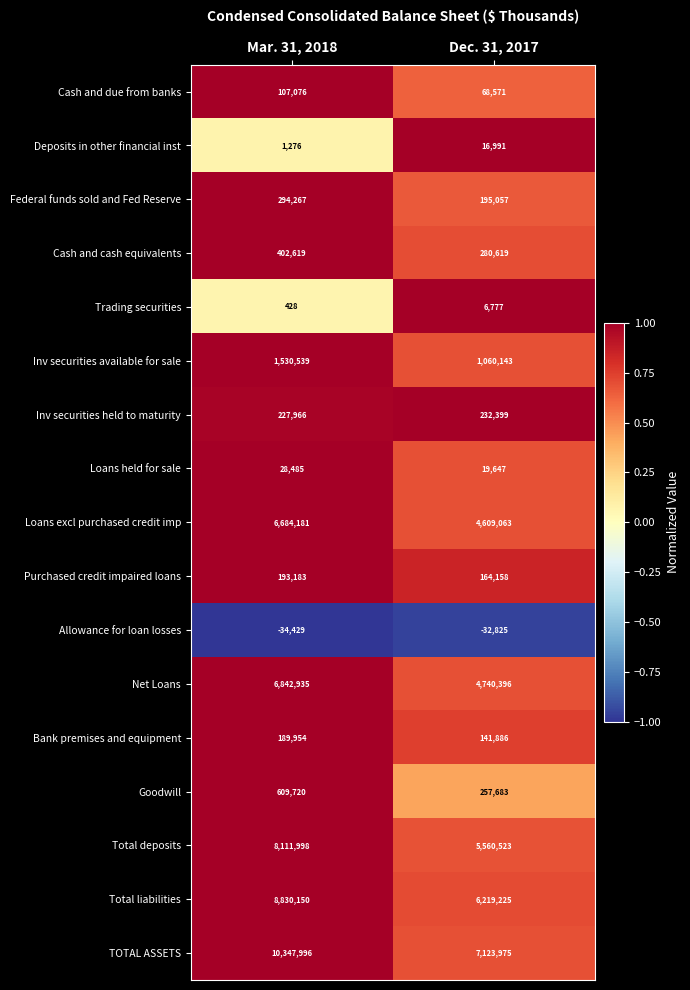

The value of Federal funds sold and Fed Reserve at Dec. 31, 2017 is 195057. True or false?

True